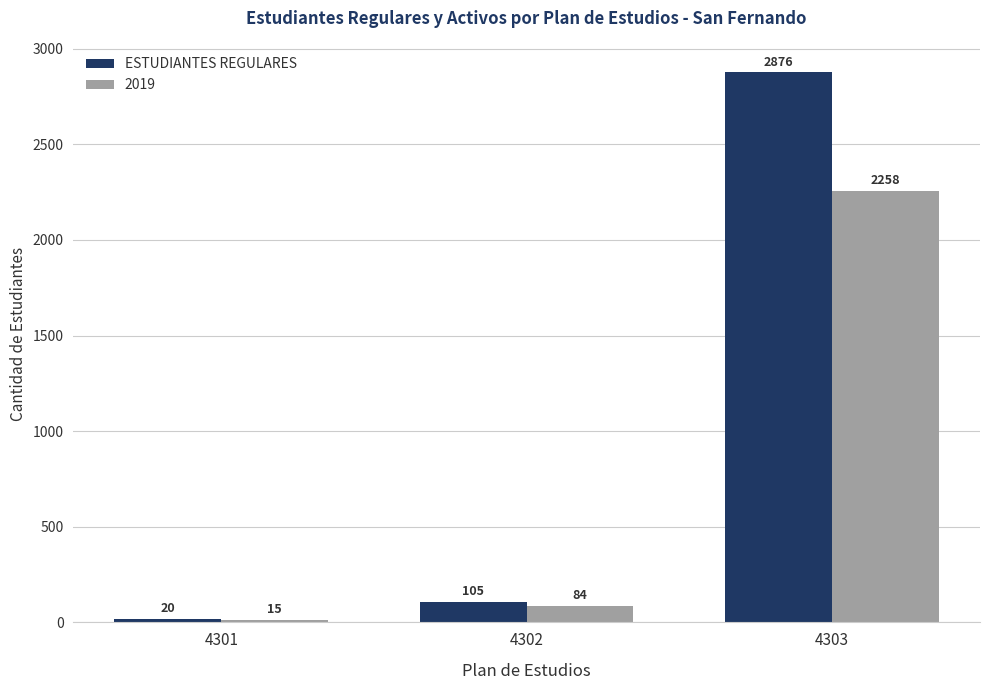

At 4301, list the series in order from largest to smallest.

ESTUDIANTES REGULARES, 2019